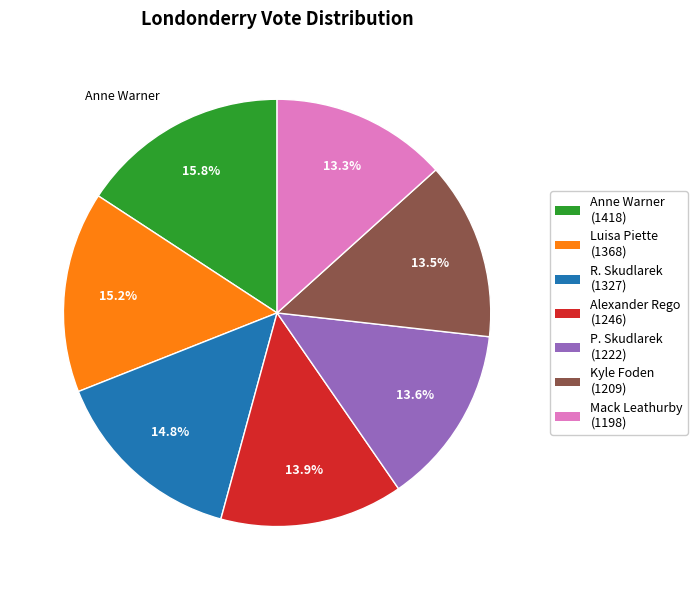

What portion of the pie excludes Anne Warner?

84.2%